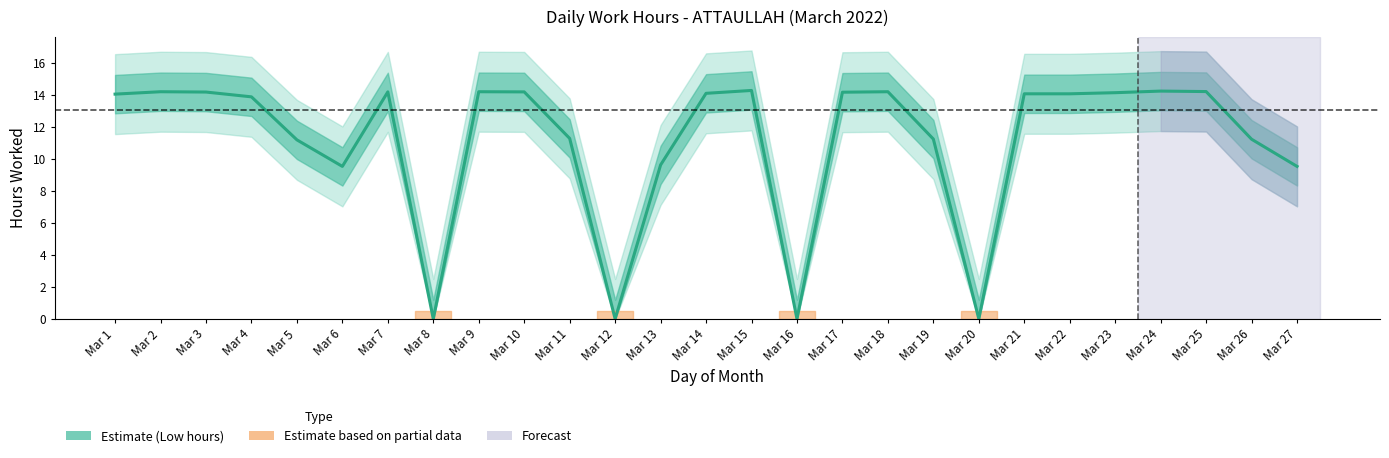

Rank the categories by value from highest to lowest.

Mar 15, Mar 24, Mar 25, Mar 2, Mar 9, Mar 18, Mar 7, Mar 10, Mar 3, Mar 17, Mar 23, Mar 14, Mar 21, Mar 22, Mar 1, Mar 4, Mar 11, Mar 19, Mar 26, Mar 5, Mar 13, Mar 6, Mar 27, Mar 8, Mar 12, Mar 16, Mar 20